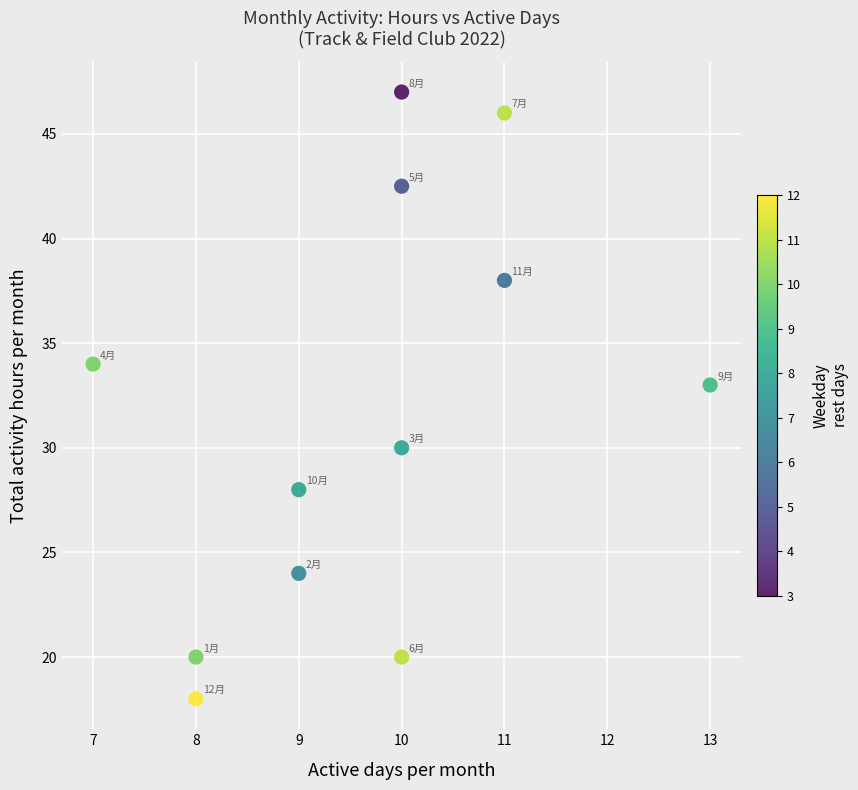

What is the range of Y values (max minus min)?

29.0